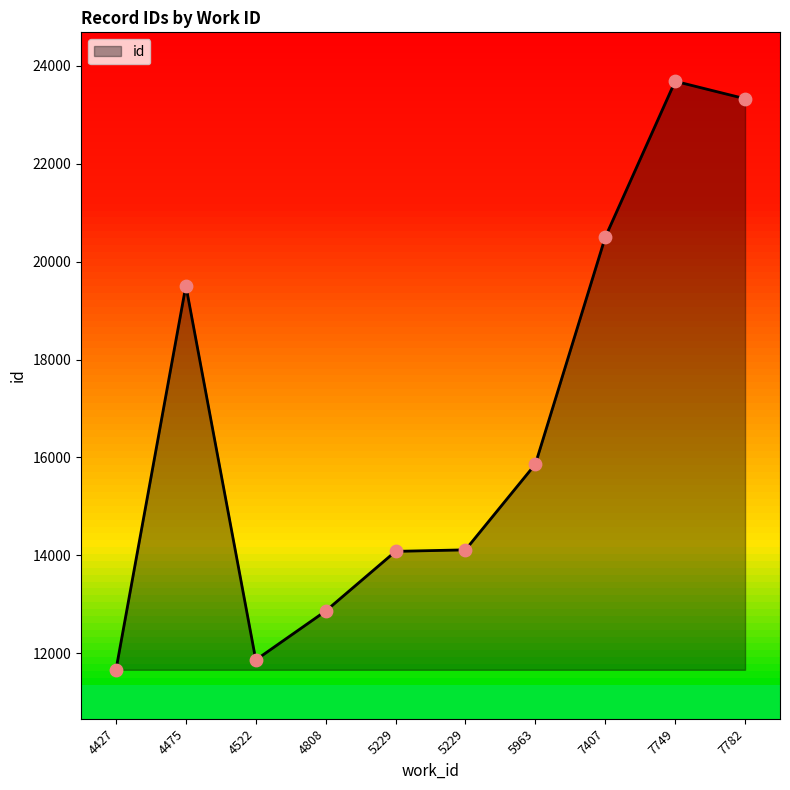

What is the ratio of the value at 7407 to the value at 4427?

1.8